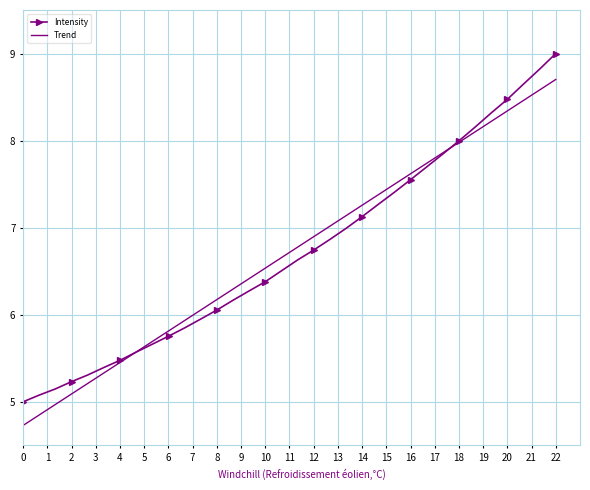

After their last crossing, which series has the higher values: Intensity or Trend?

Intensity